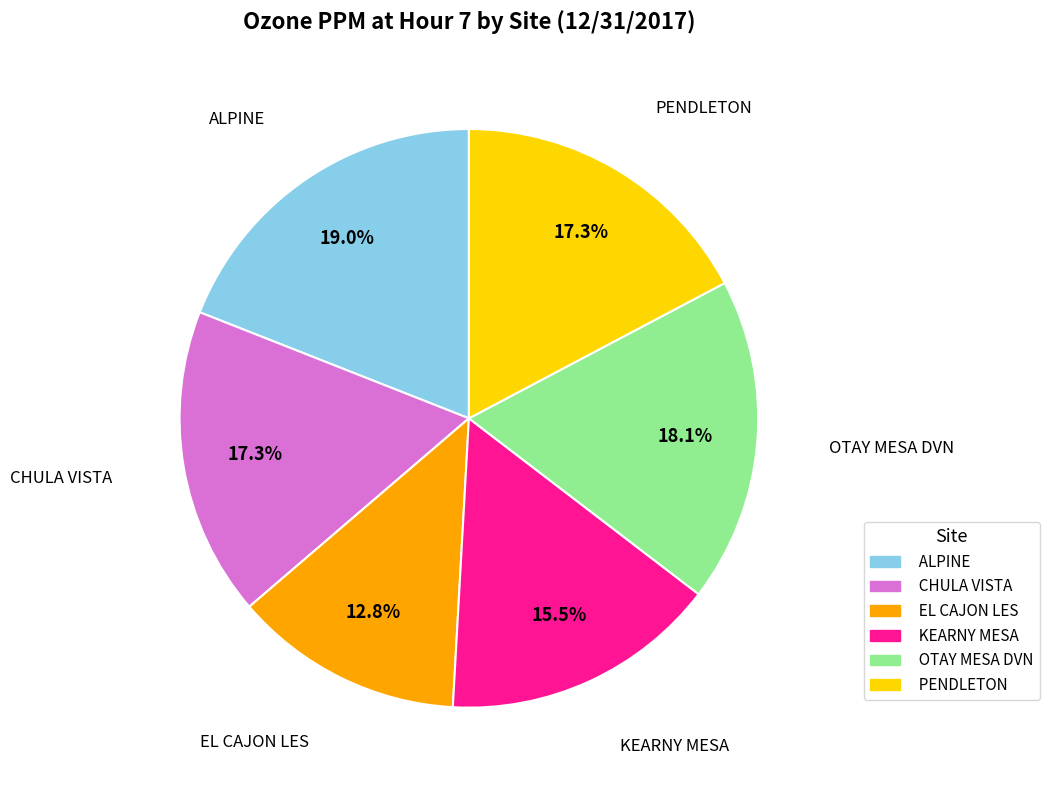

How many segments does this pie chart have?

6